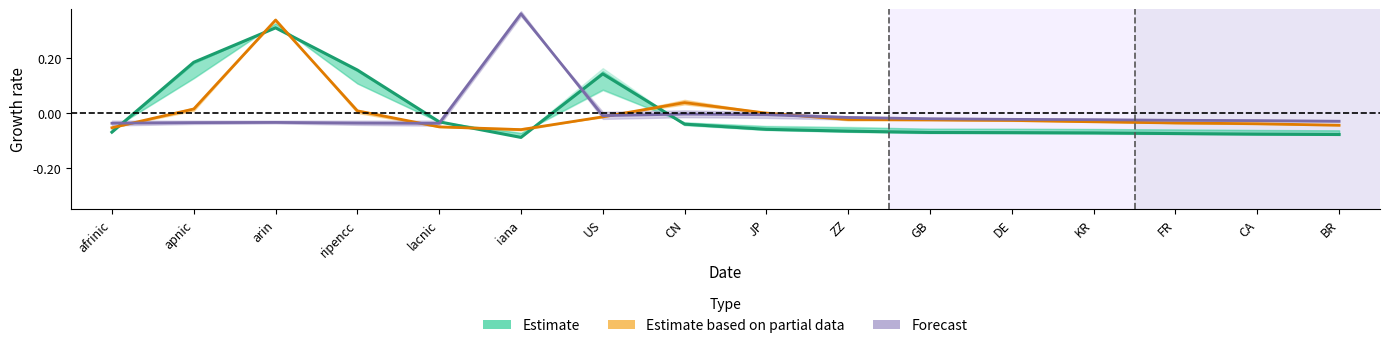

At which label does Estimate first exceed 0?

apnic